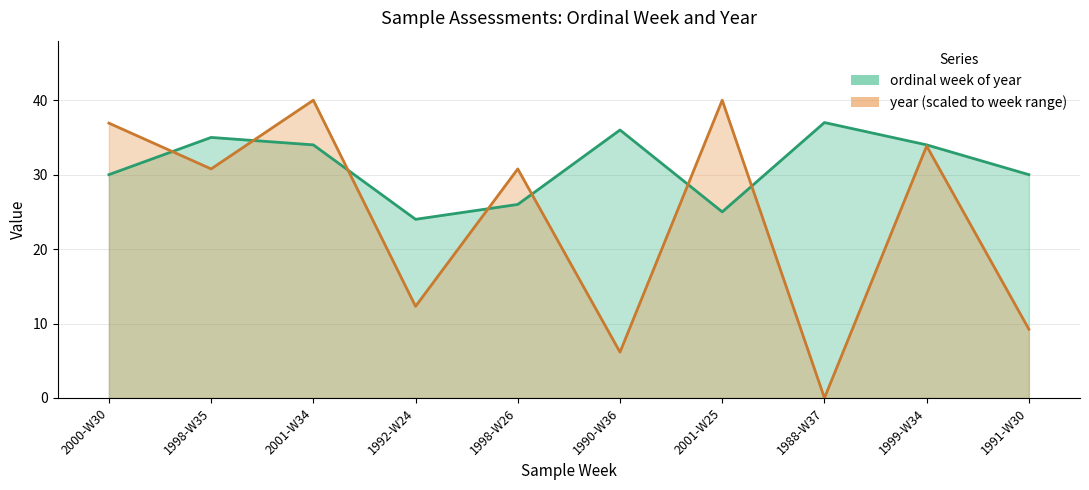

True or false: ordinal week of year has a value of 26.0 at 1998-W26.

True